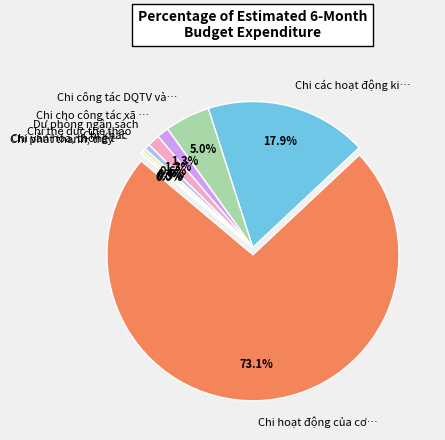

Which slice is the smallest?

Chi giáo dục